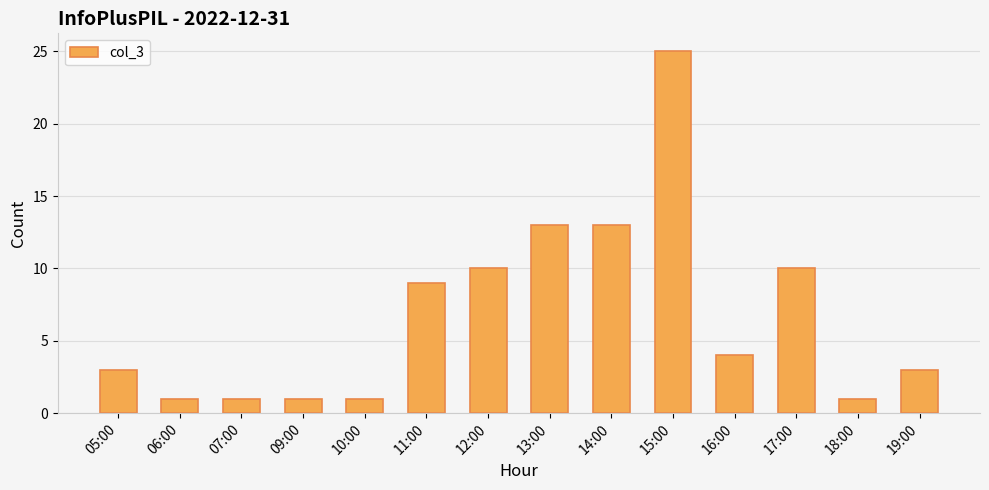

Count the number of categories in the chart.

14